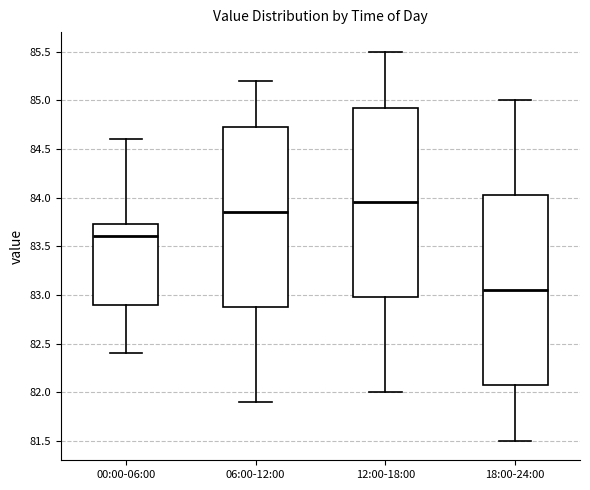

Which box has the lowest median line?

18:00-24:00